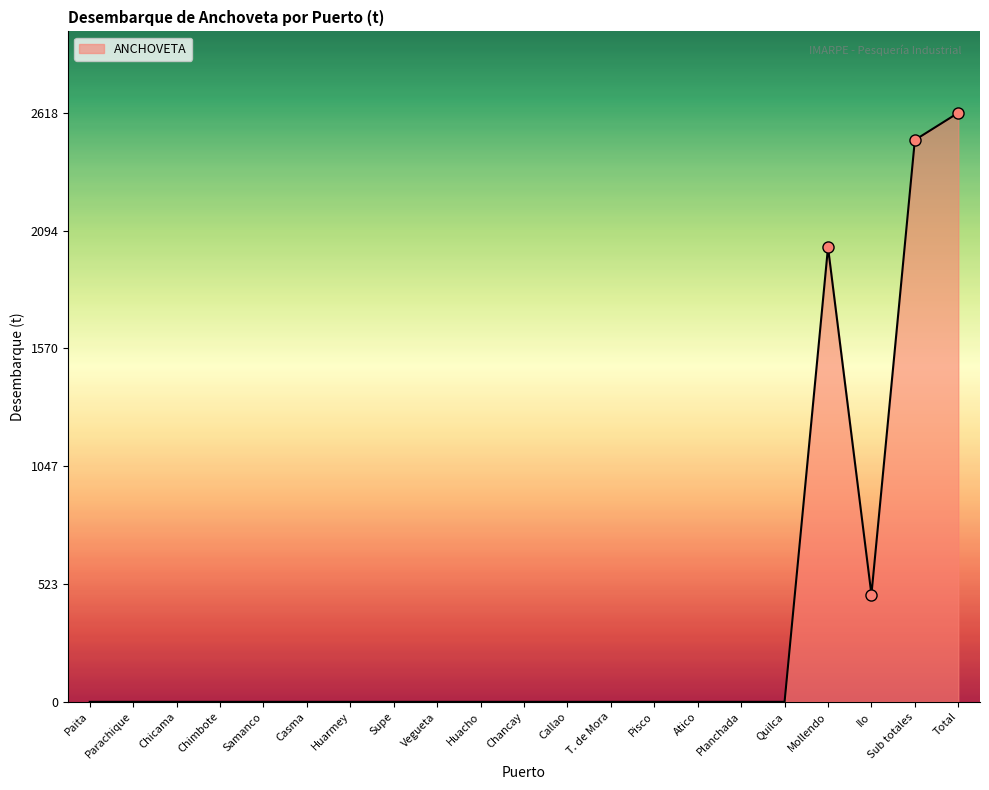

Reading right to left, transcribe all the data shown in this chart.

Total=2618	Sub totales=2497	Ilo=477	Mollendo=2020	Quilca=0	Planchada=0	Atico=0	Pisco=0	T. de Mora=0	Callao=0	Chancay=0	Huacho=0	Vegueta=0	Supe=0	Huarmey=0	Casma=0	Samanco=0	Chimbote=0	Chicama=0	Parachique=0	Paita=0